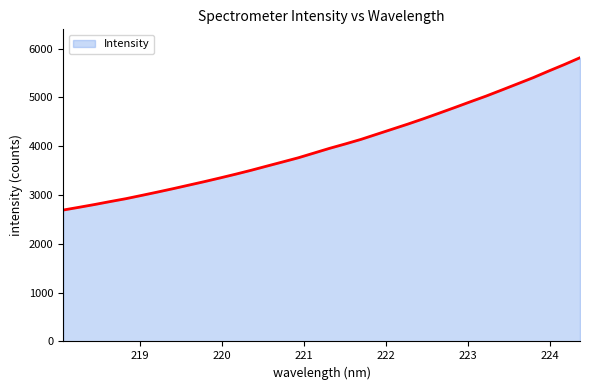

What is the difference between the maximum and minimum values?

3120.8